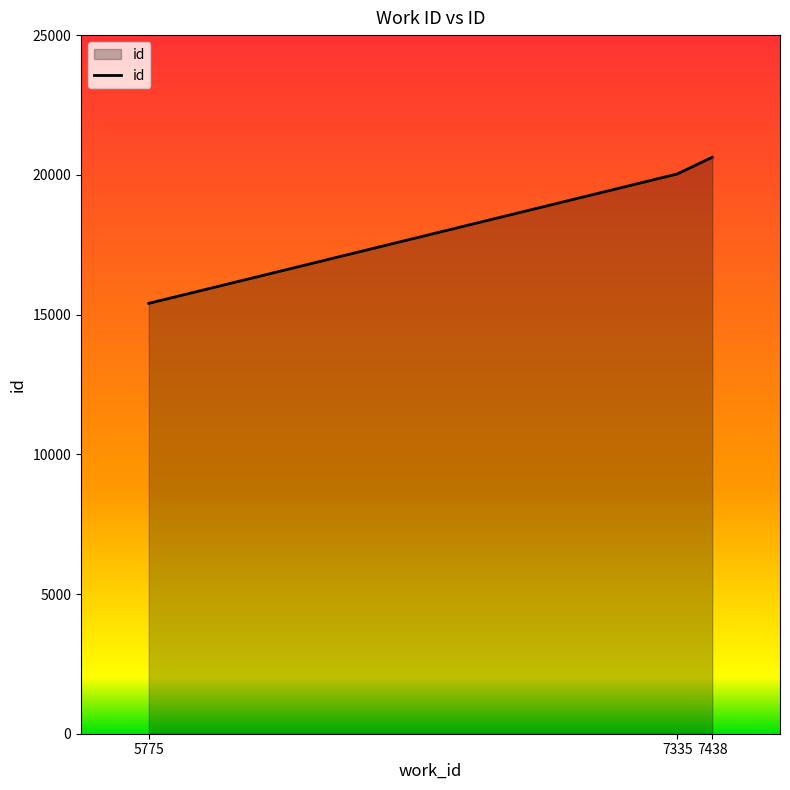

How many distinct data groups are displayed?

1